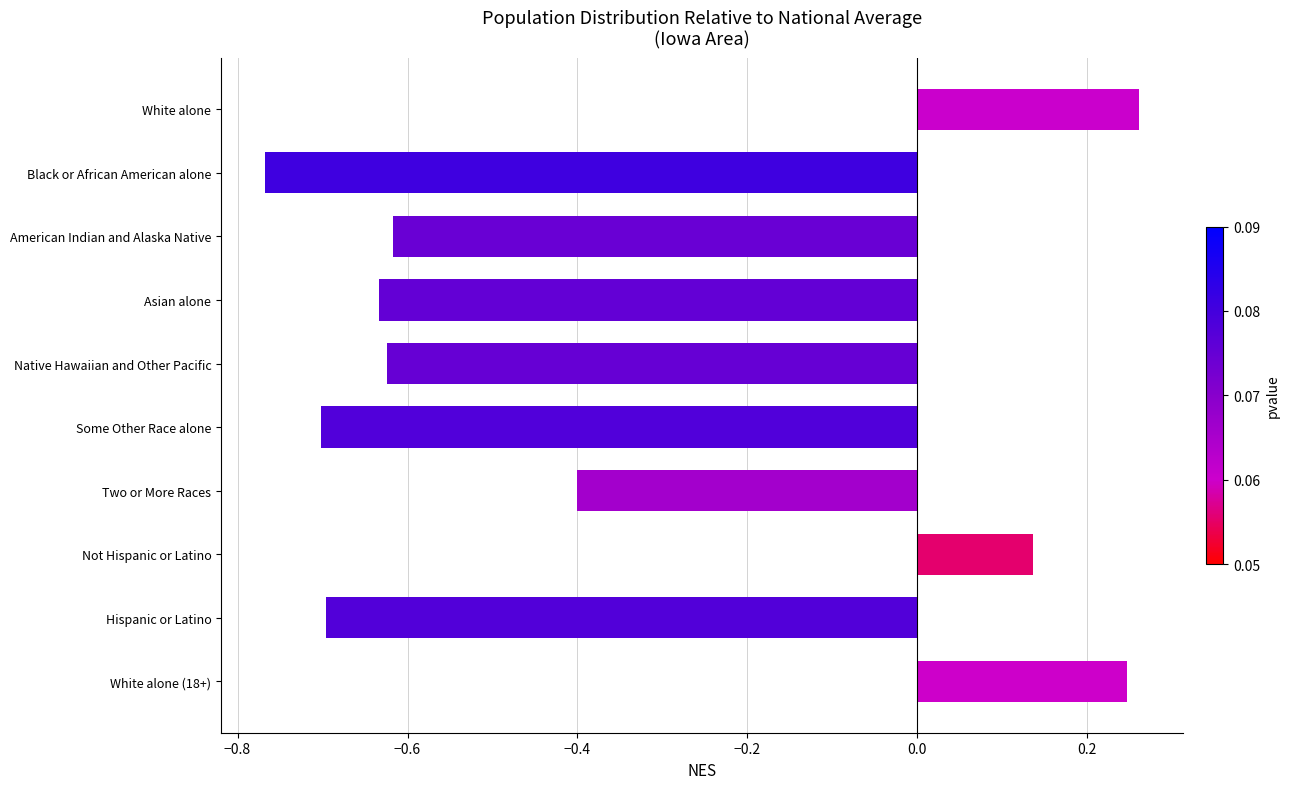

At which label is the value closest to 0?

Not Hispanic or Latino